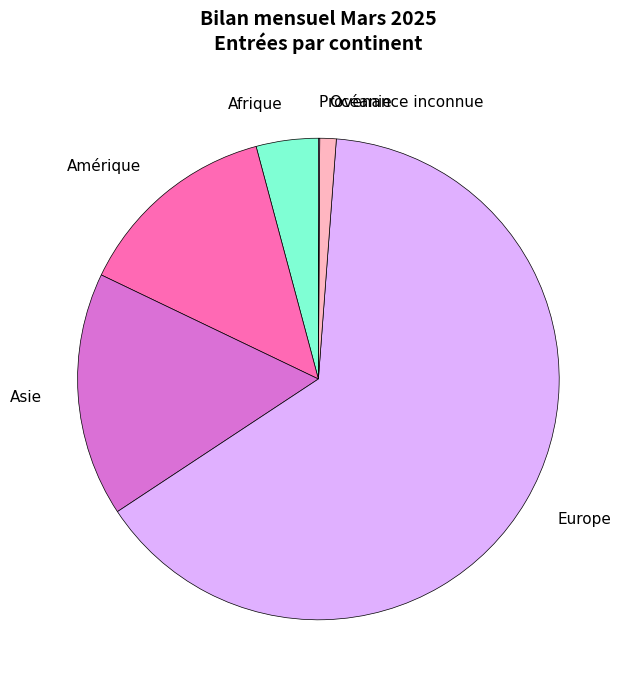

Does Europe account for over 50% of the chart?

Yes